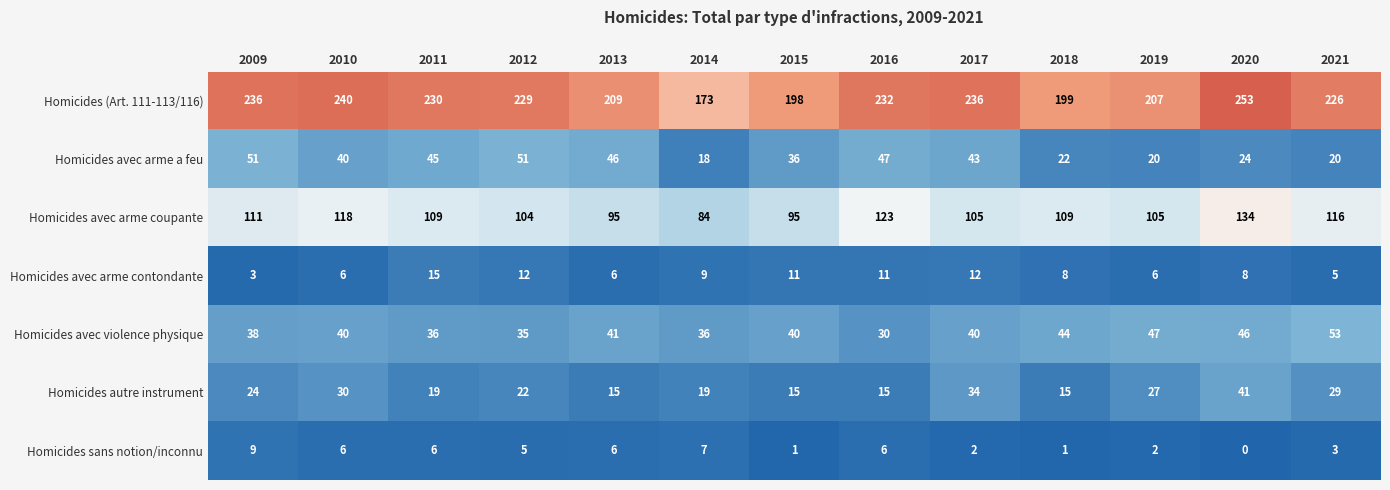

Is the value of Homicides avec arme coupante at 2017 greater than the value of Homicides avec arme a feu at 2015?

Yes